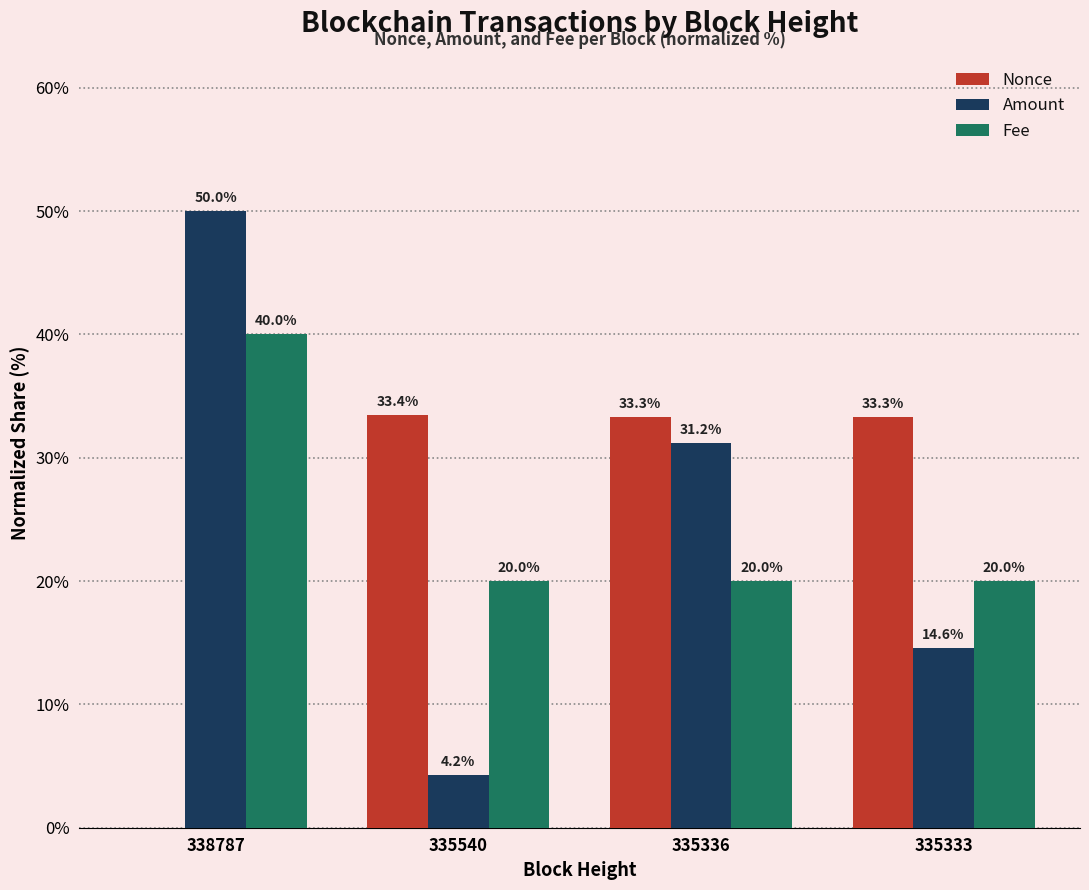

Which series changed the most between 335540 and 335333?

Amount